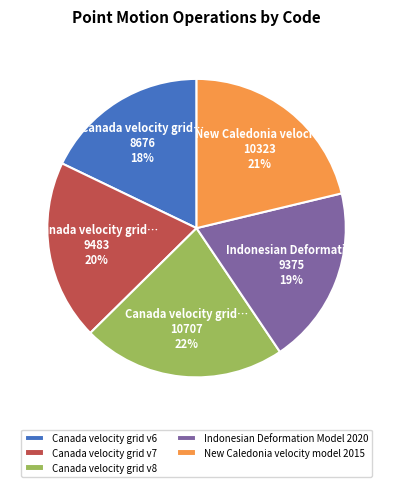

Which category has the smallest portion of the pie?

Canada velocity grid v6